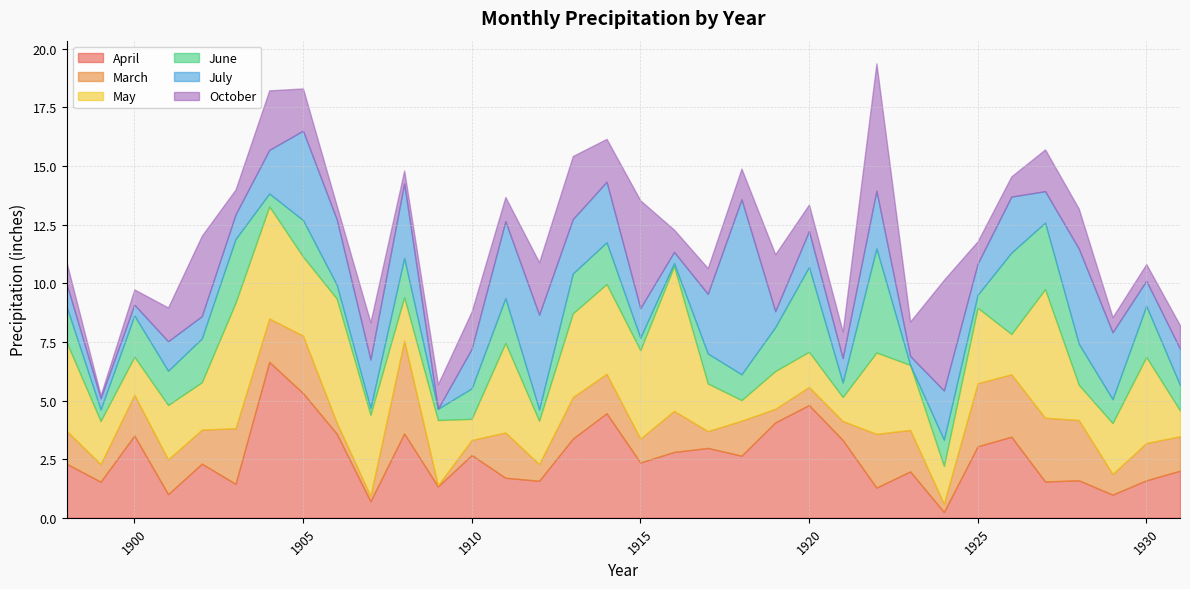

Is the value of April at 1925 greater than the value of May at 1917?

Yes